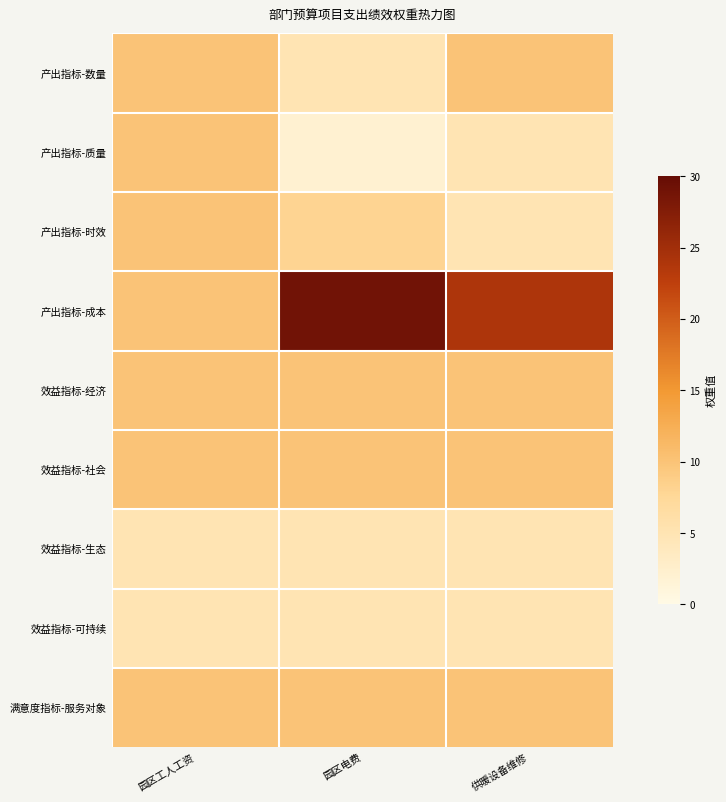

Which series has the largest range (max minus min)?

产出指标-成本